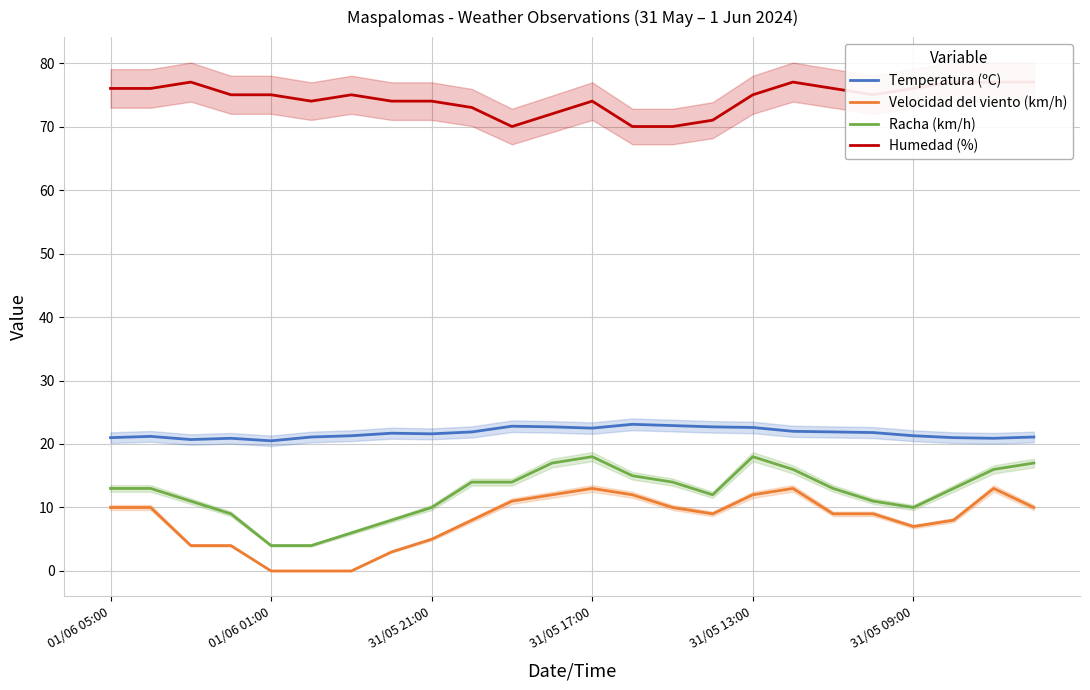

Does the chart display data point markers on the line(s)?

No